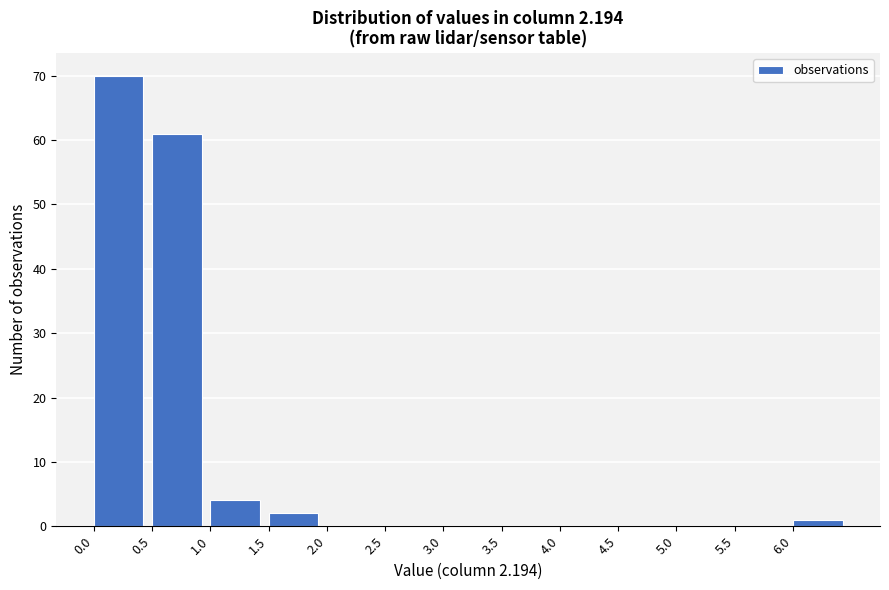

Reading left to right, list every bar in this chart as the range it spans on the x-axis followed by its height. The values are not printed on the chart, so give them approximately, as read against the axis.

0.0 to 0.5: 70
0.5 to 1.0: 61
1.0 to 1.5: 4
1.5 to 2.0: 2
2.0 to 2.5: 0
2.5 to 3.0: 0
3.0 to 3.5: 0
3.5 to 4.0: 0
4.0 to 4.5: 0
4.5 to 5.0: 0
5.0 to 5.5: 0
5.5 to 6.0: 0
6.0 to 6.5: 1